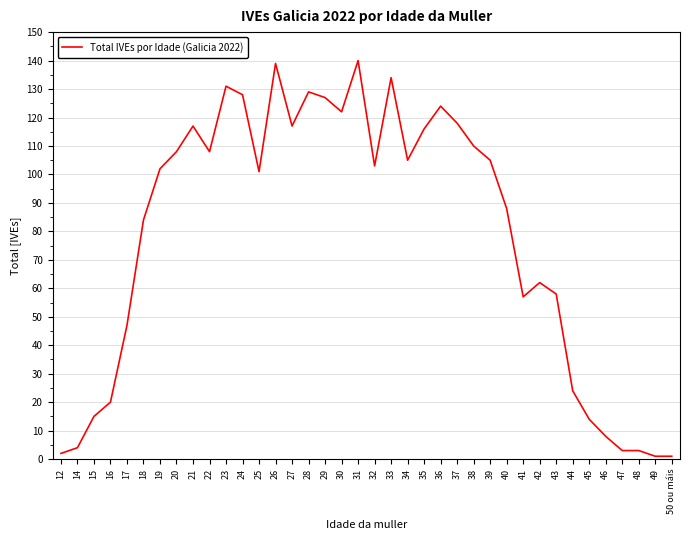

Is it true that the value at 50 ou máis is 1?

True